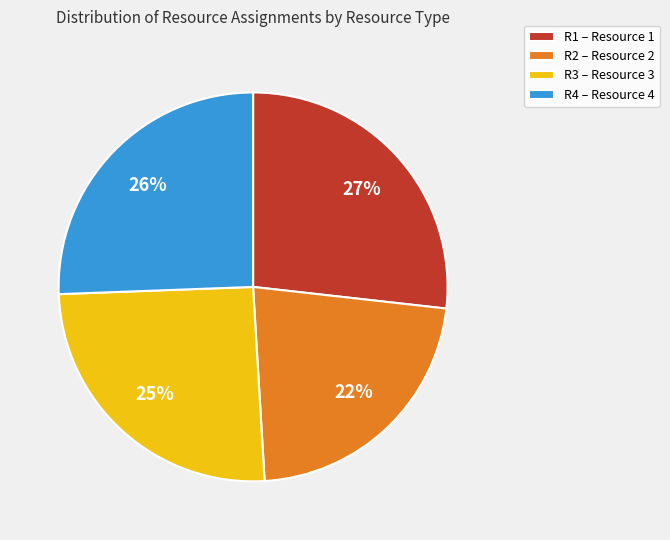

Is it true that R1 is 27% of the pie?

True